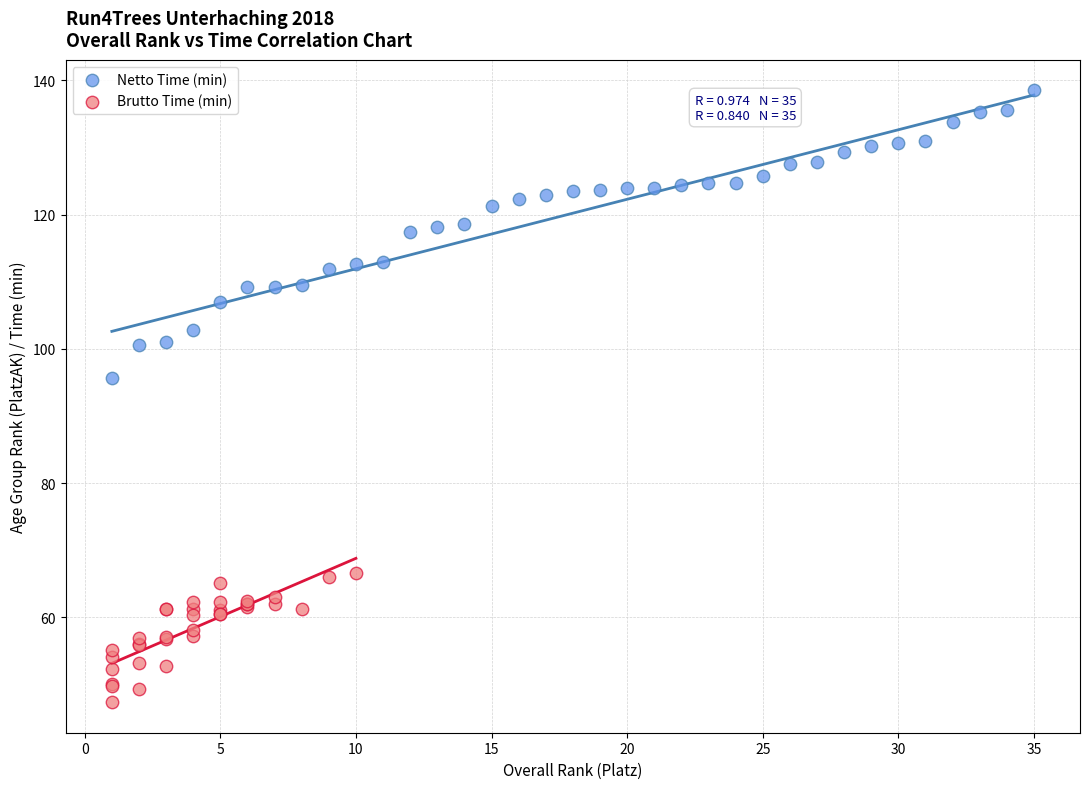

Which series contains the lowest Y value?

Brutto Time (min)